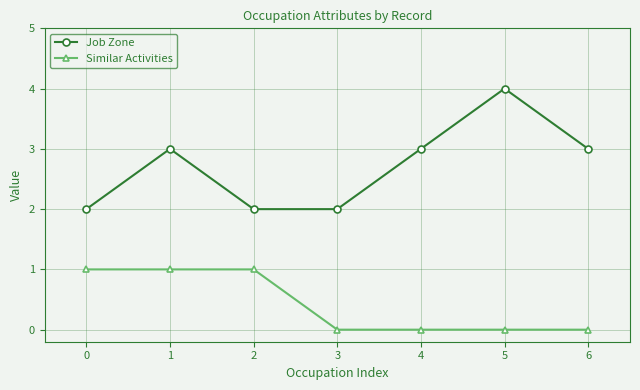

Reading left to right, what are all the values shown in this chart?

Job Zone: 2	3	2	2	3	4	3
Similar Activities: 1	1	1	0	0	0	0